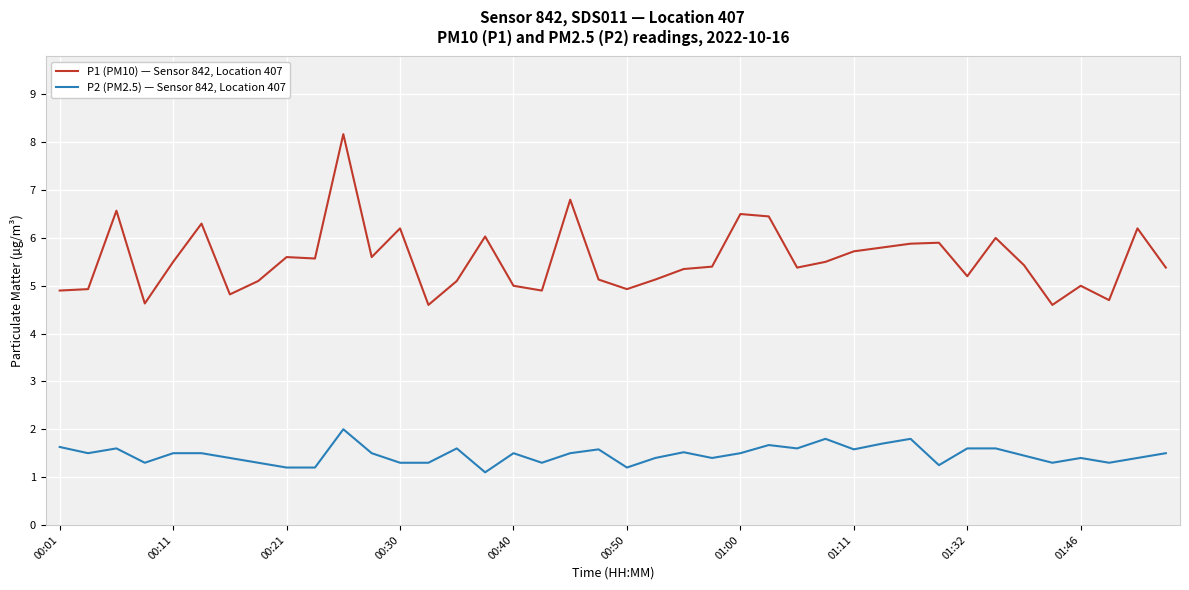

True or false: P2 (PM2.5) — Sensor 842, Location 407 and P1 (PM10) — Sensor 842, Location 407 intersect in this chart.

False